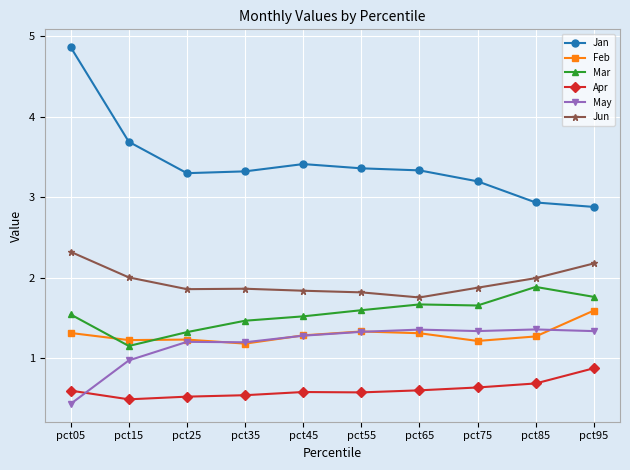

What is the total value across all series at pct05?

11.1